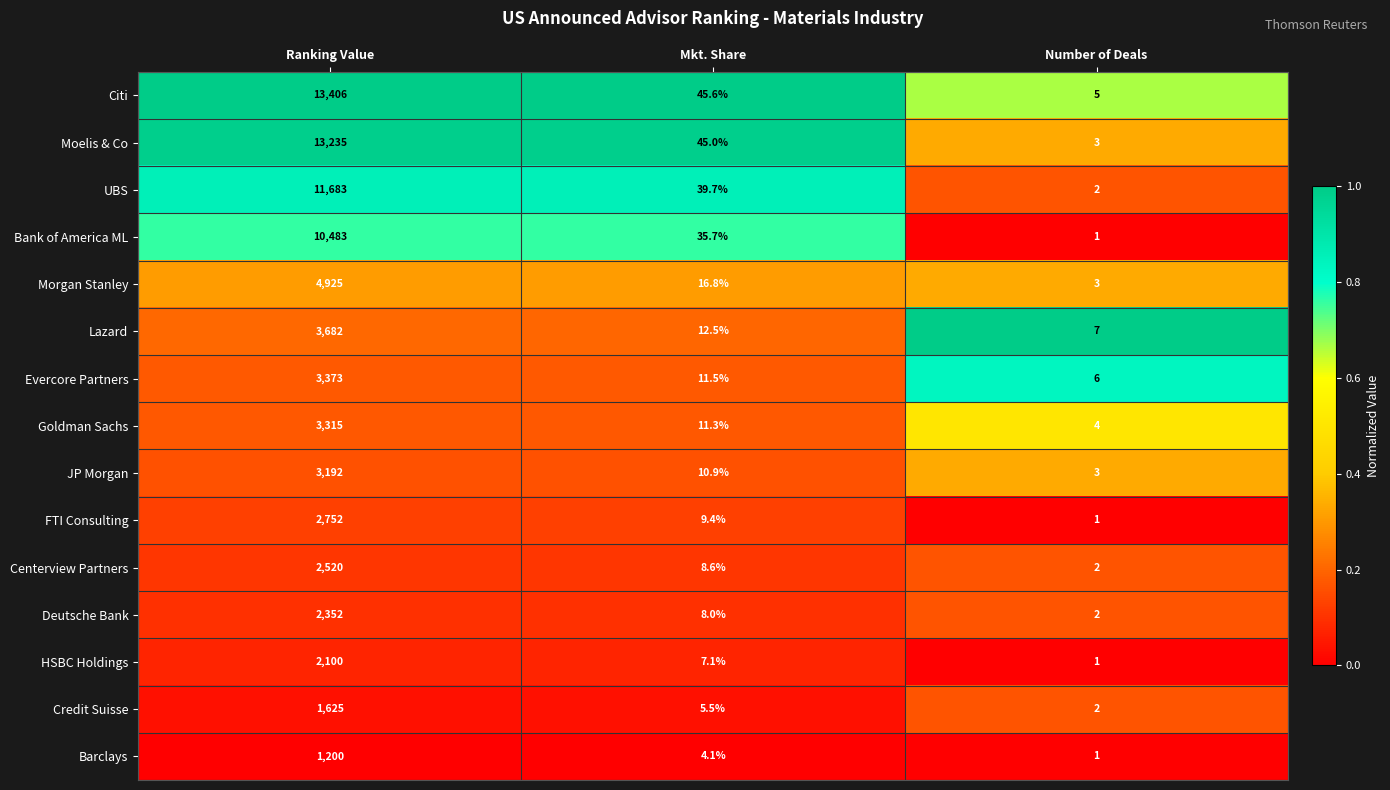

What is the greatest value displayed?

13406.0